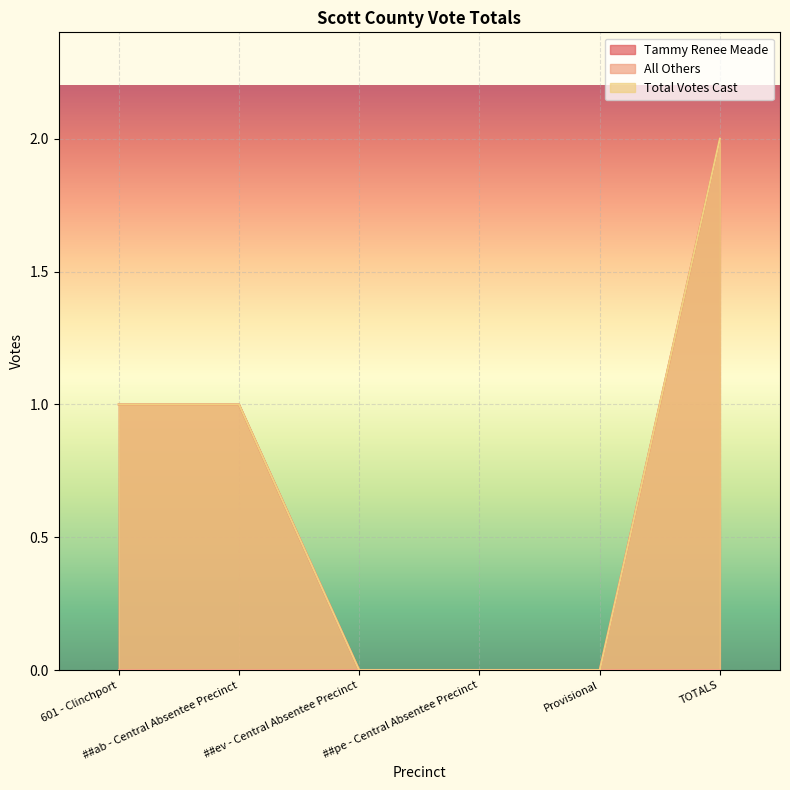

What is the label of the 4th point from the left?

##pe - Central Absentee Precinct